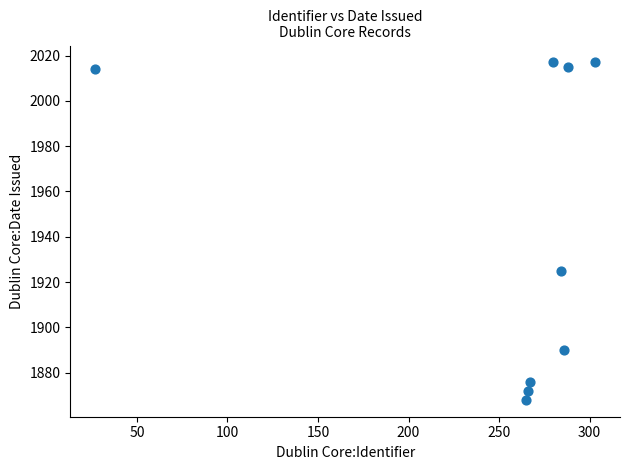

What is the range of X values (max minus min)?

276